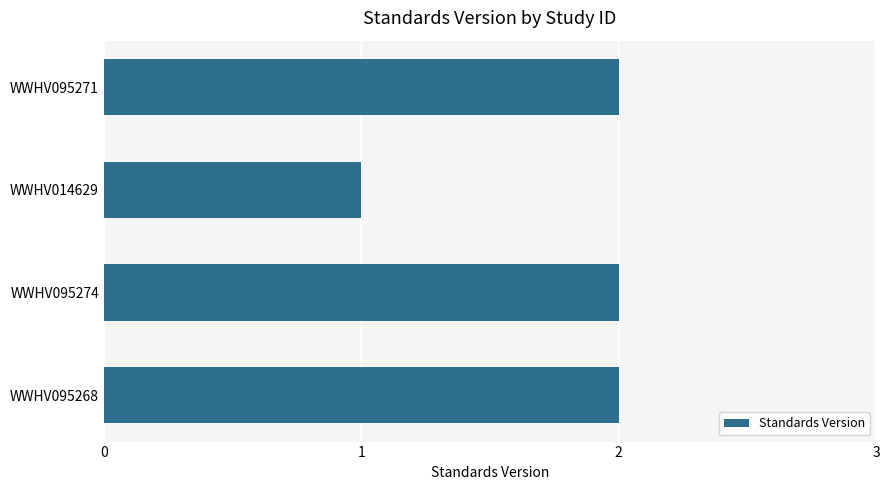

Reading top to bottom, transcribe all the data shown in this chart.

WWHV095271=2	WWHV014629=1	WWHV095274=2	WWHV095268=2